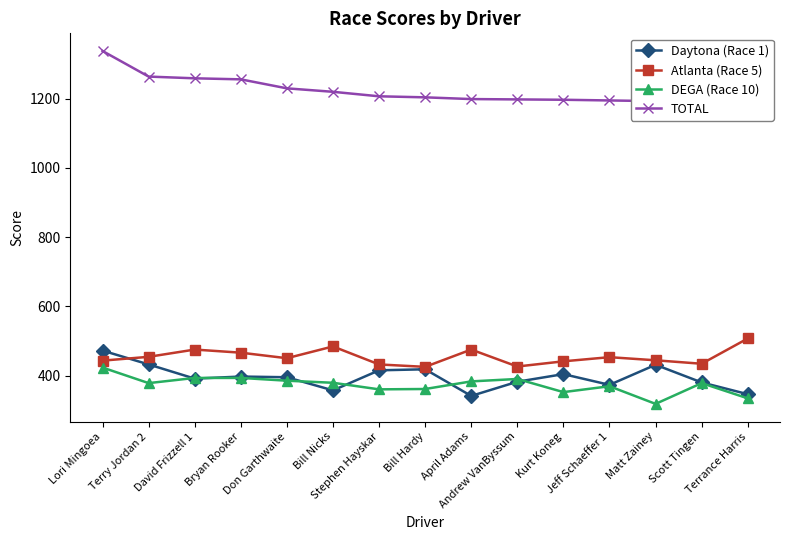

What position from the right is Bill Nicks?

10